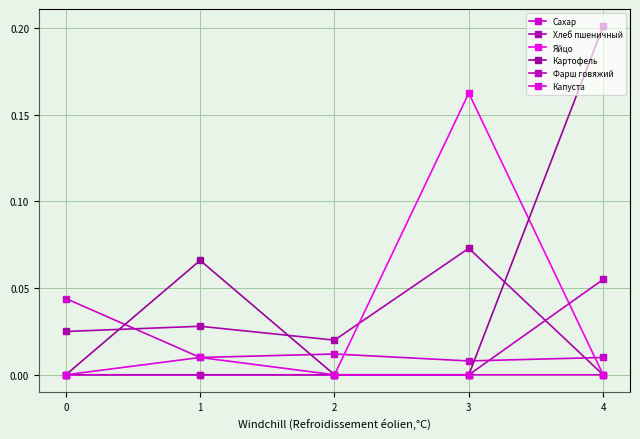

How many times do Яйцо and Фарш говяжий cross each other?

1